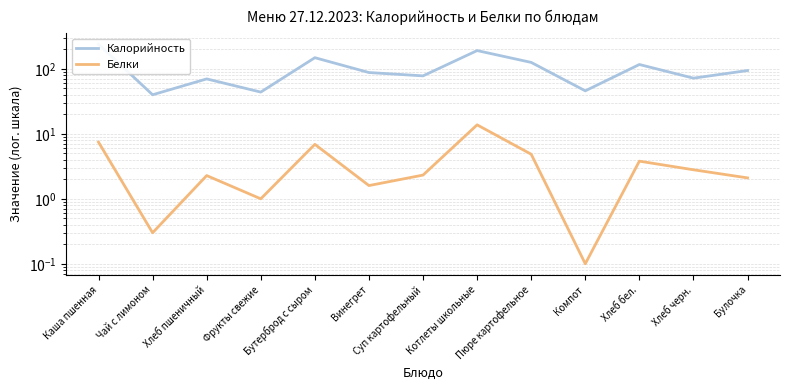

What is the maximum value shown in the chart?

239.6